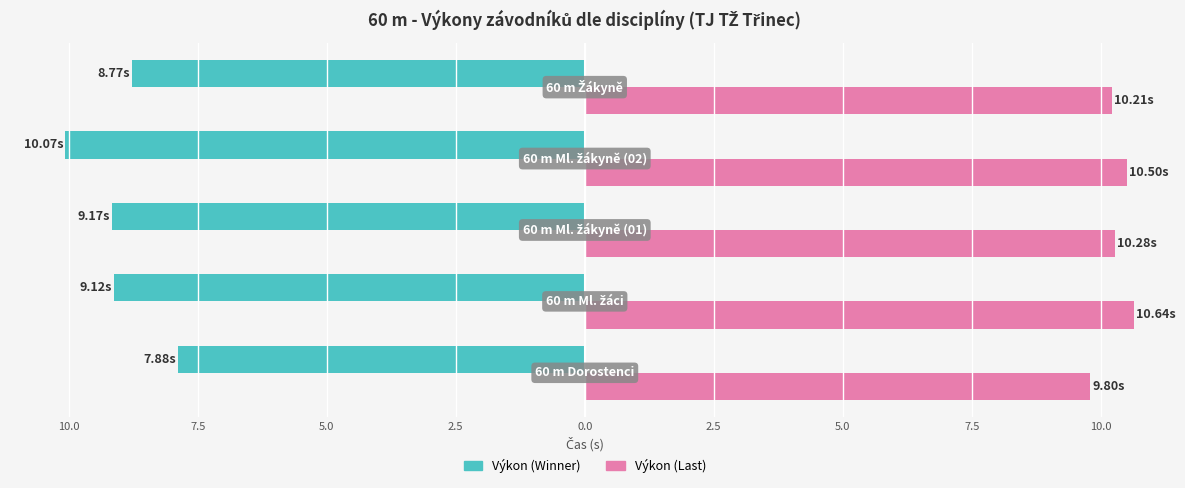

What are all the series names shown in the legend?

Výkon (Winner), Výkon (Last)